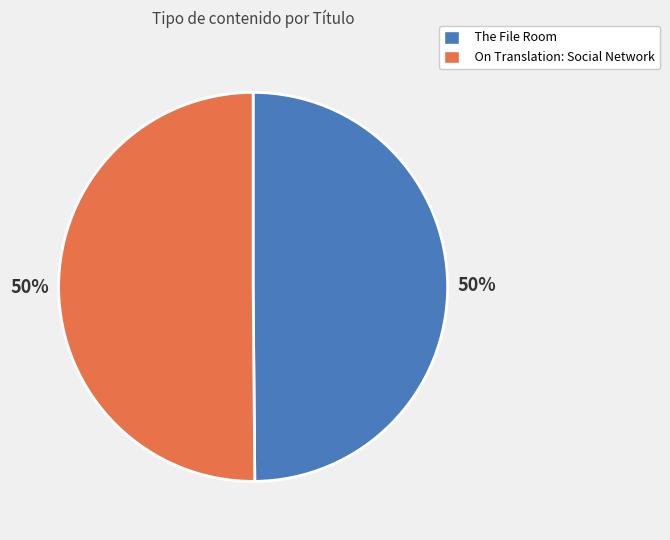

How many segments does this pie chart have?

2